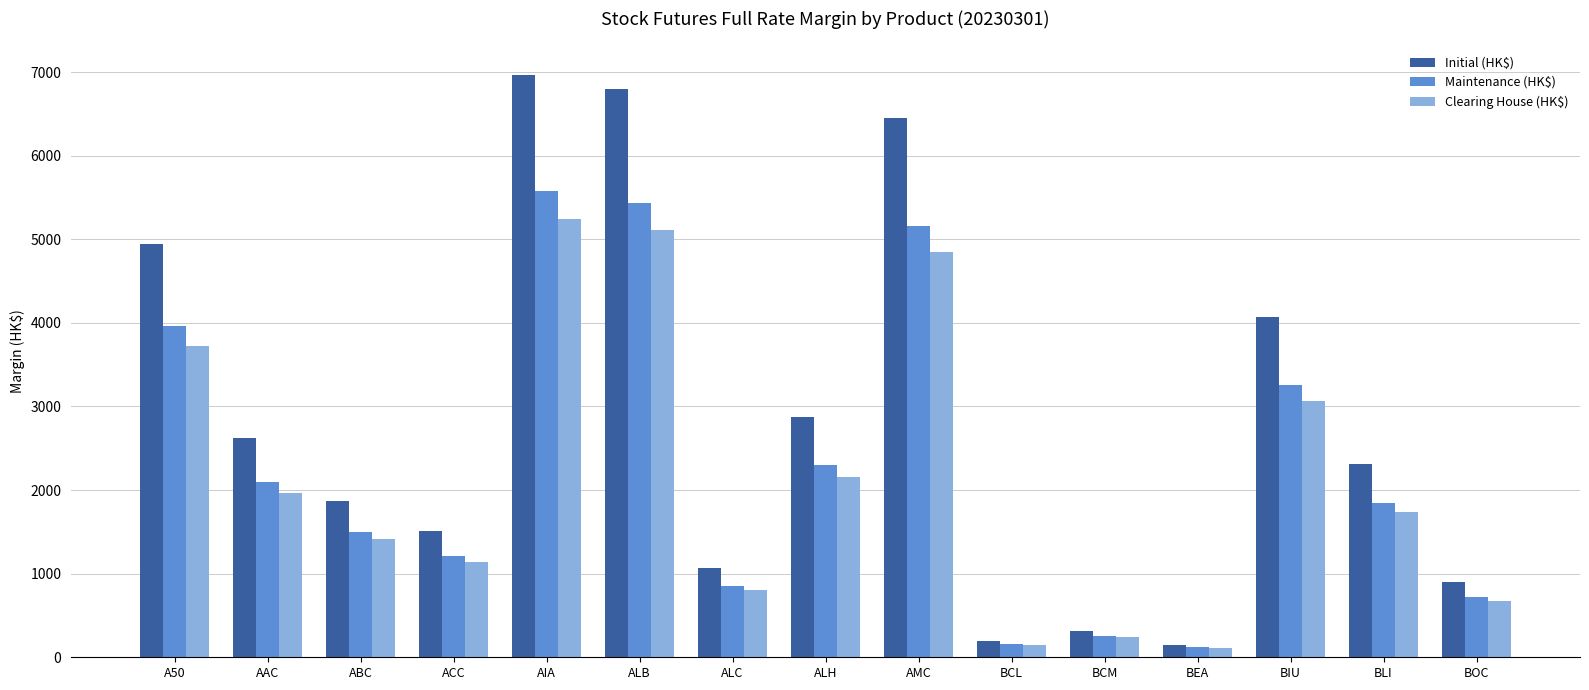

Reading left to right, what are all the values shown in this chart?

Initial (HK$): A50=4947	AAC=2620	ABC=1875	ACC=1516	AIA=6969	ALB=6796	ALC=1070	ALH=2872	AMC=6450	BCL=194	BCM=319	BEA=150	BIU=4069	BLI=2314	BOC=897
Maintenance (HK$): A50=3957	AAC=2096	ABC=1500	ACC=1212	AIA=5575	ALB=5436	ALC=856	ALH=2297	AMC=5160	BCL=155	BCM=255	BEA=120	BIU=3255	BLI=1851	BOC=717
Clearing House (HK$): A50=3720	AAC=1970	ABC=1410	ACC=1140	AIA=5240	ALB=5110	ALC=805	ALH=2160	AMC=4850	BCL=146	BCM=240	BEA=113	BIU=3060	BLI=1740	BOC=675